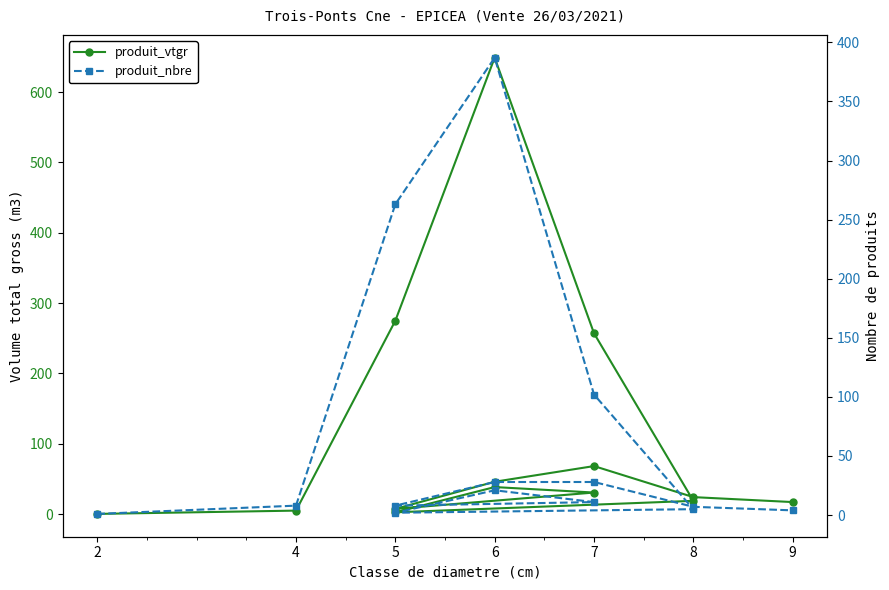

How many values in the produit_nbre series exceed 11?

6